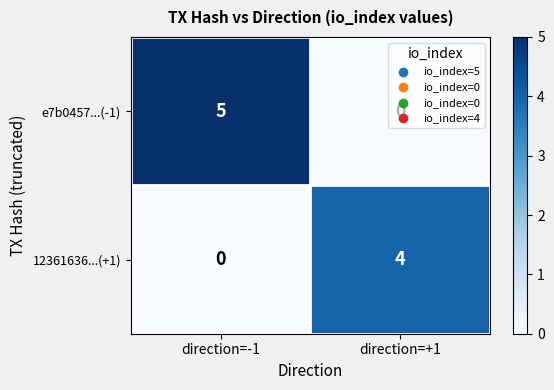

At which category is the sum across all series the highest?

direction=-1